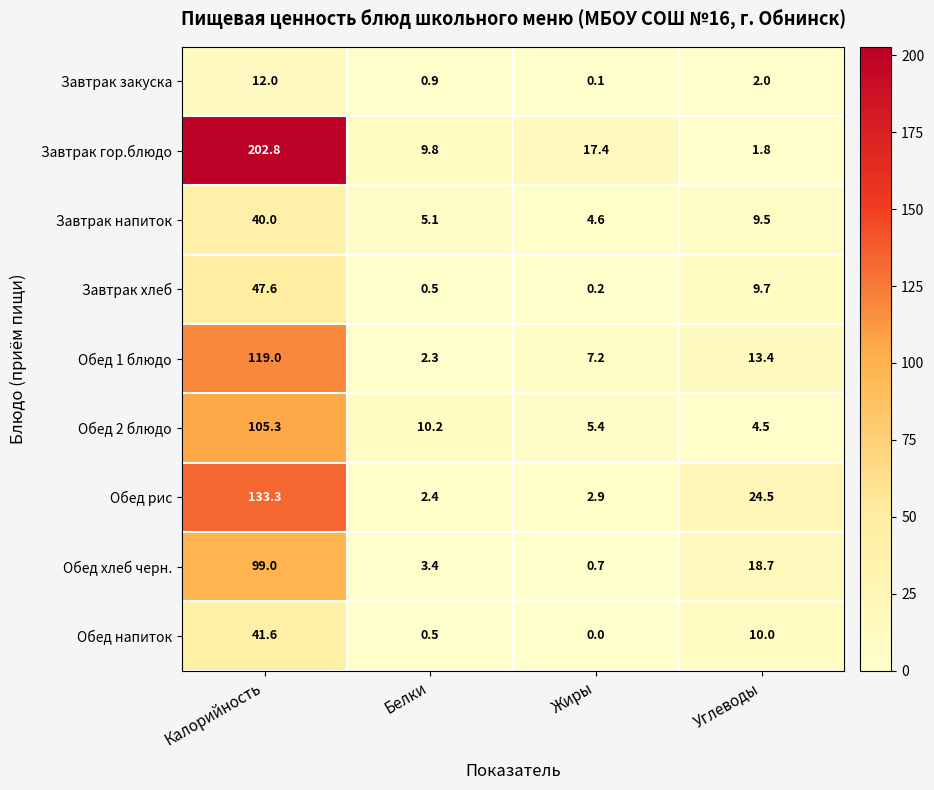

At Жиры, list the series in order from largest to smallest.

Завтрак гор.блюдо, Обед 1 блюдо, Обед 2 блюдо, Завтрак напиток, Обед рис, Обед хлеб черн., Завтрак хлеб, Завтрак закуска, Обед напиток